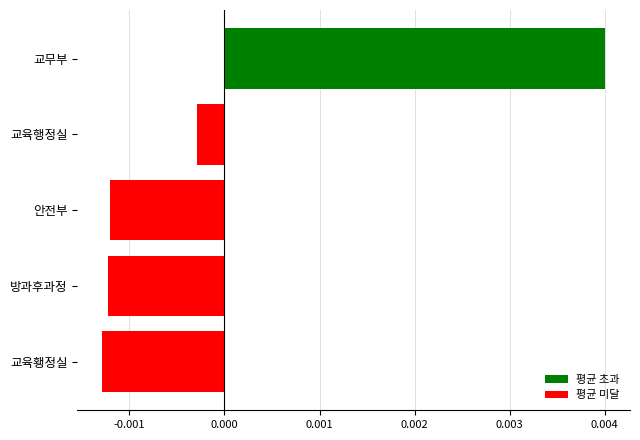

Which has a higher value, 안전부 or 교무부?

교무부